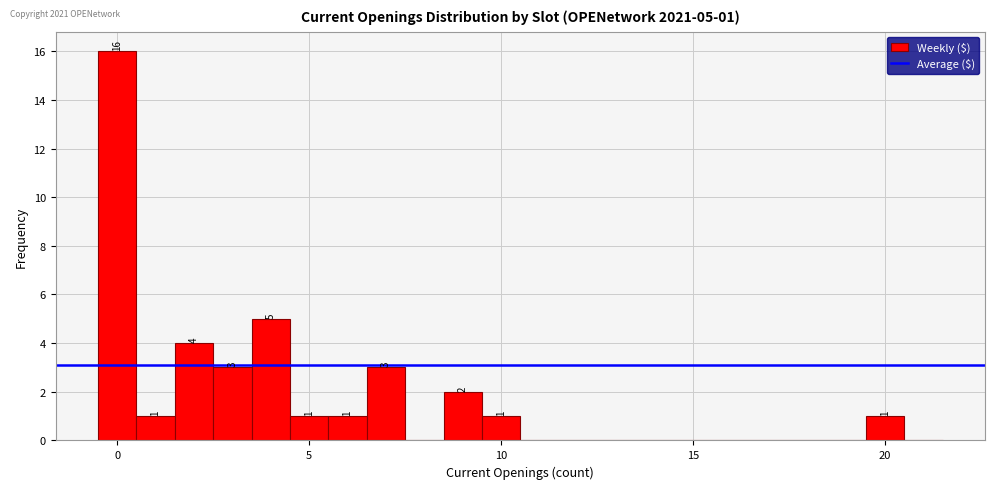

Read against the x-axis, roughly where is the centre of the tallest bar?

0.0